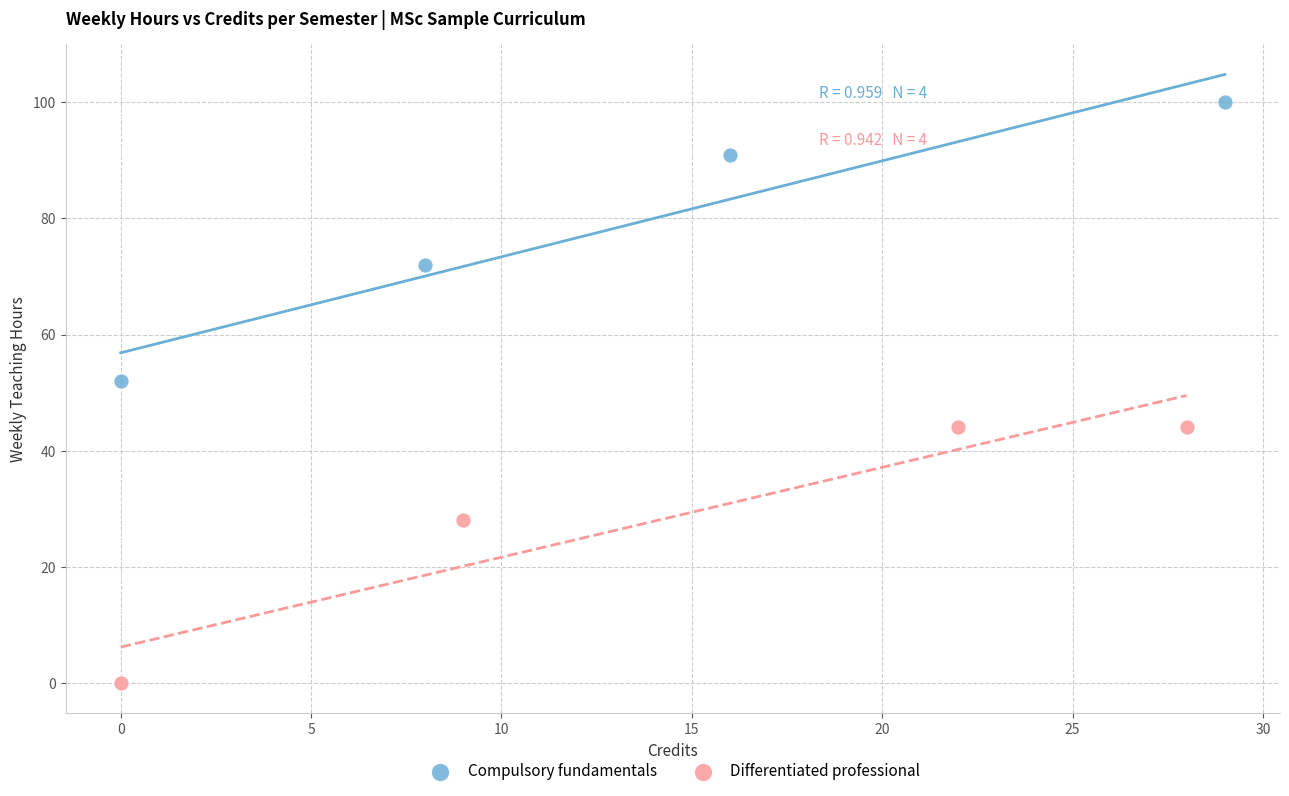

Which series reaches the maximum Y coordinate?

Compulsory fundamentals